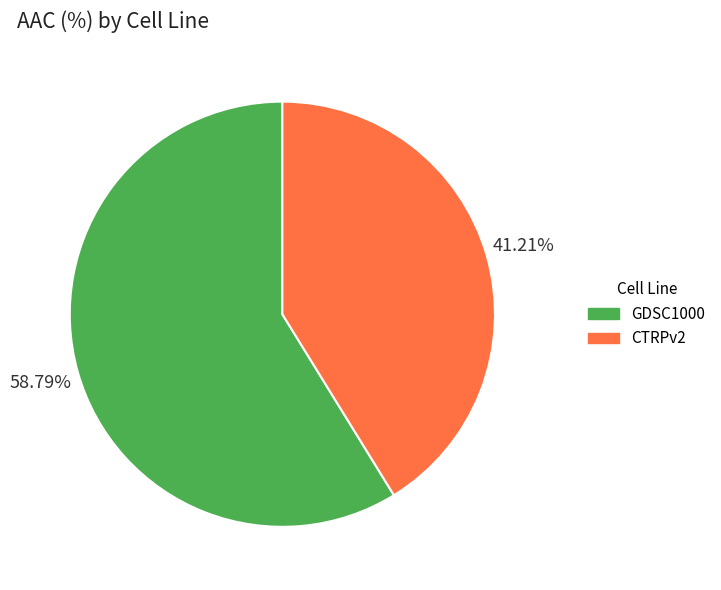

What portion of the pie excludes GDSC1000?

41.2%